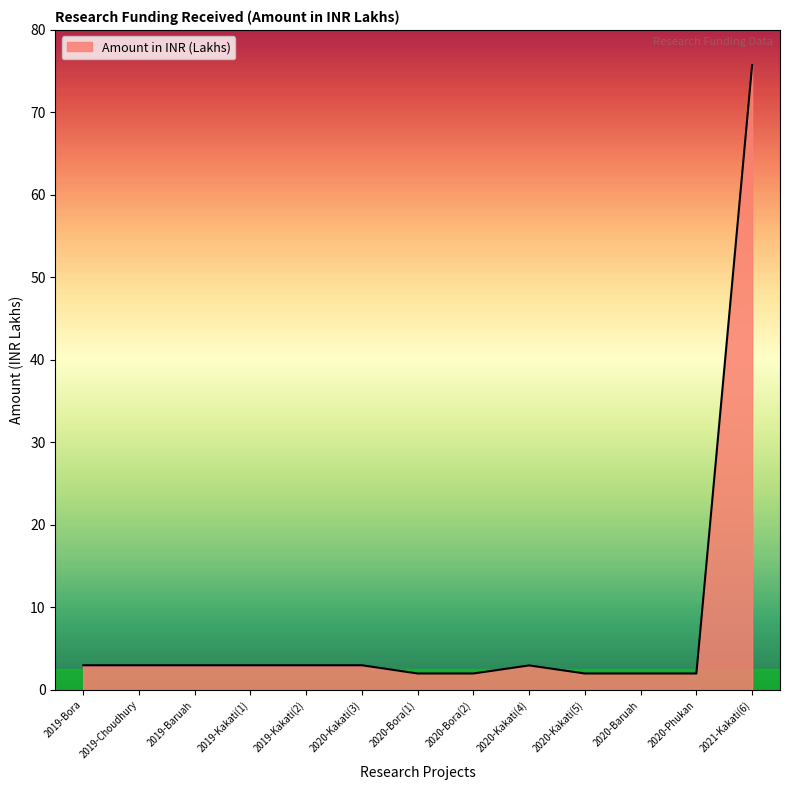

How many lines are shown in the chart?

1